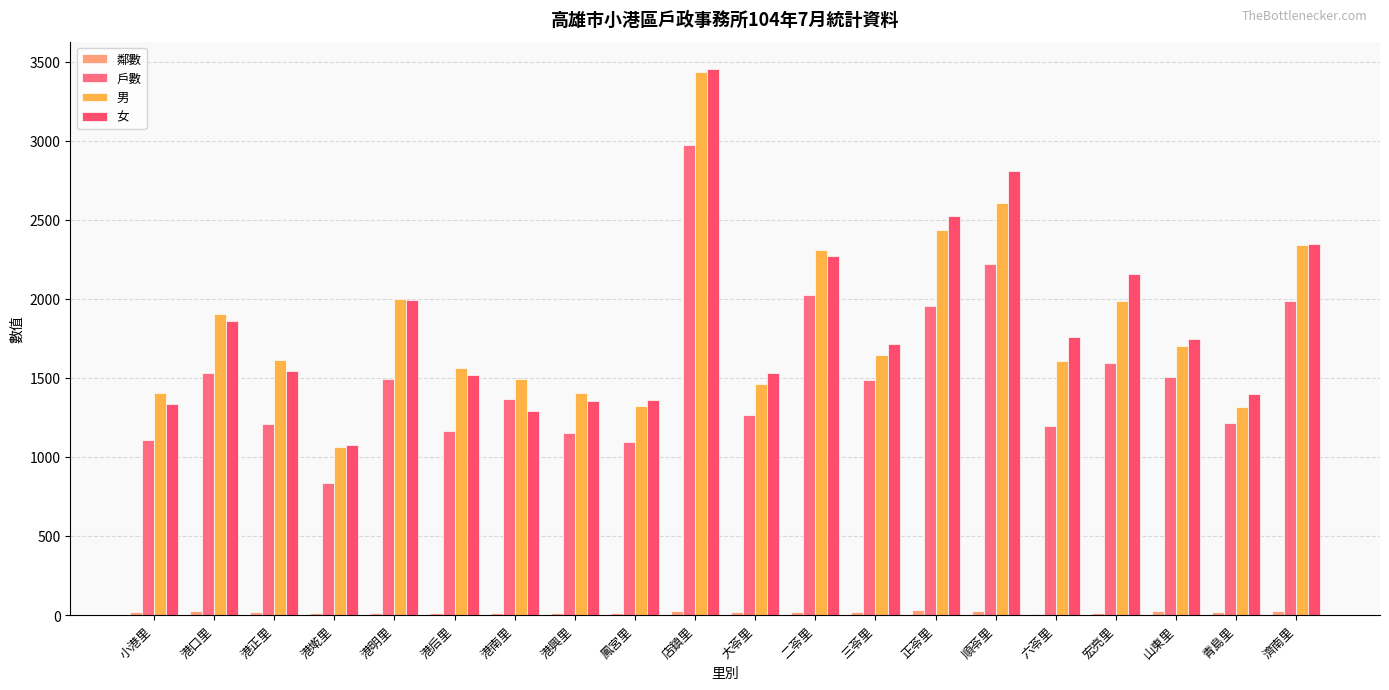

Does the chart contain stacked bars?

No